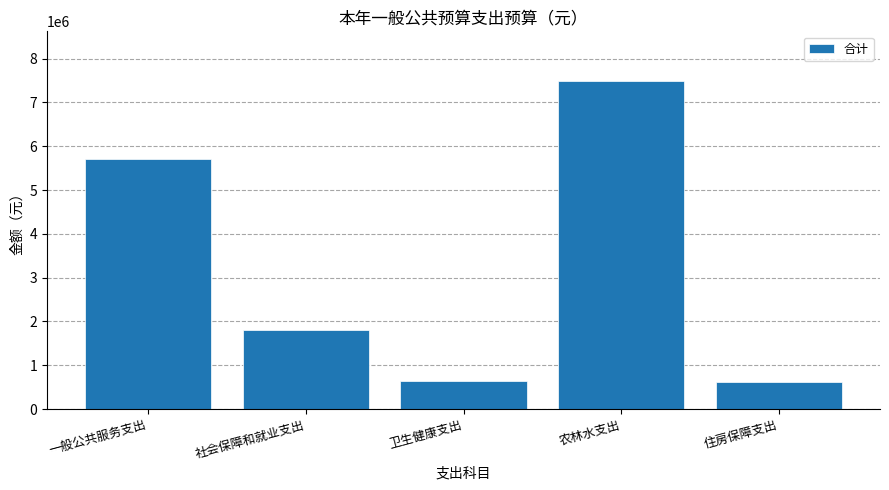

True or false: the data shows 1809554.0 at 社会保障和就业支出.

True